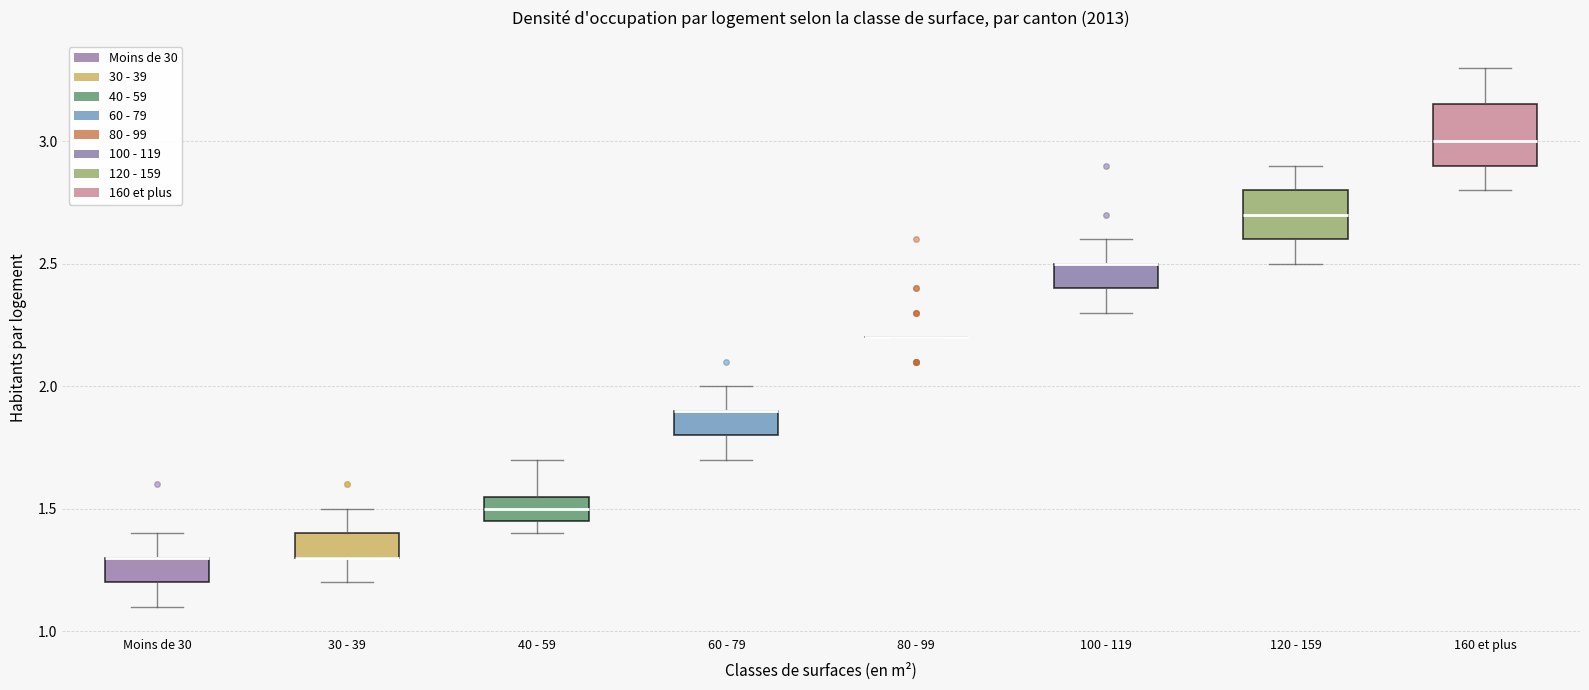

Comparing the boxes themselves (not the whiskers), which one is the tallest?

160 et plus